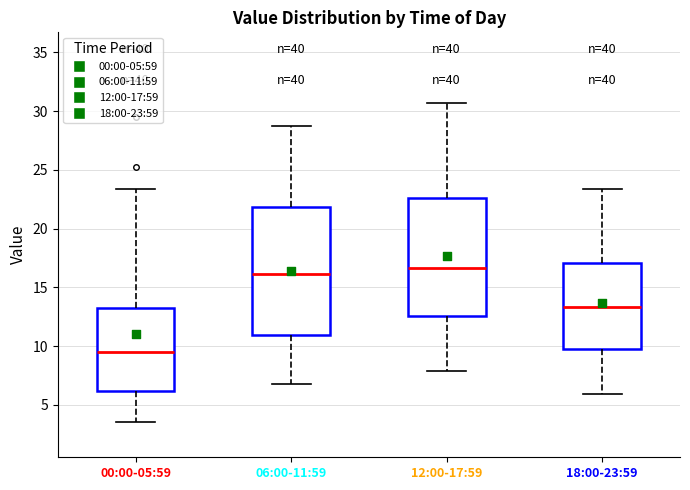

Which box is the tallest, from its lower edge to its upper edge?

06:00-11:59